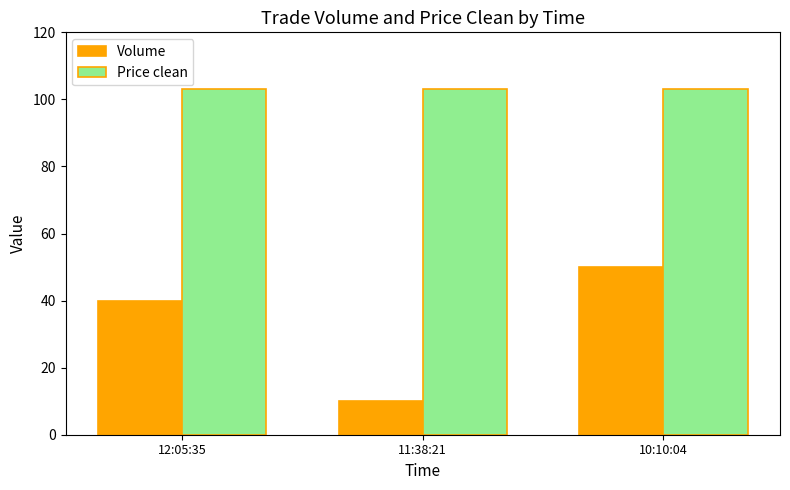

At which category is the sum across all series the highest?

10:10:04